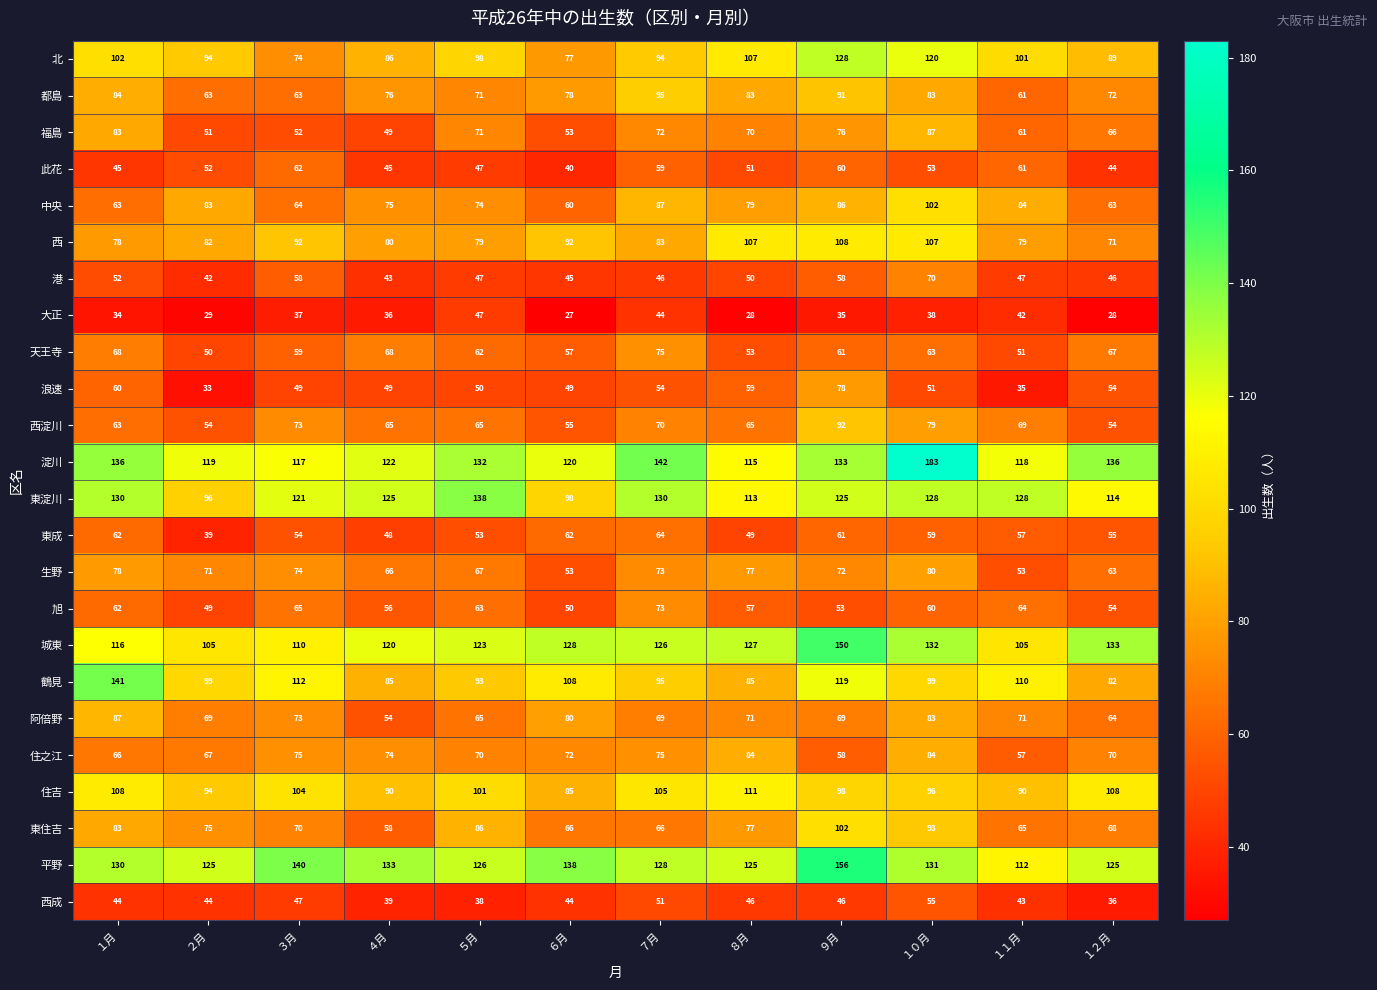

True or false: 平野 has a value of 125 at １２月.

True